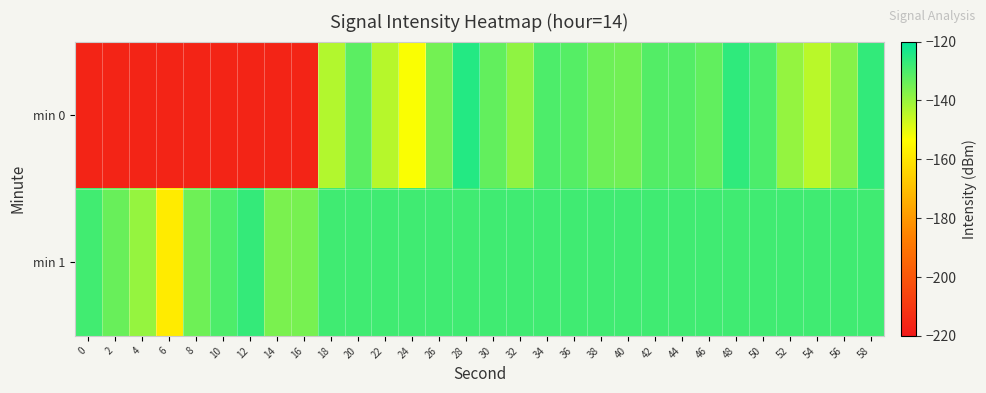

Rank the series at 28 from lowest to highest value.

min 1, min 0